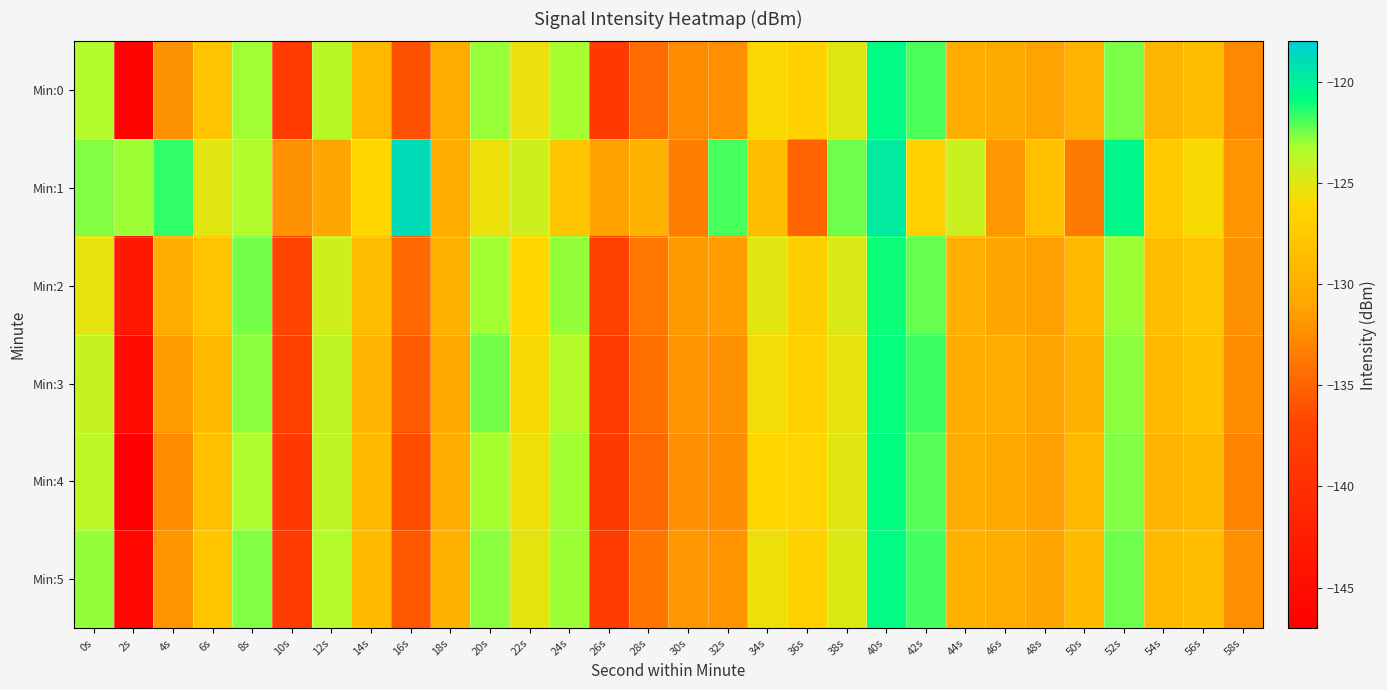

Reading left to right, transcribe all the data shown in this chart.

Min:0: 0s=-123.5	2s=-146.4	4s=-132.2	6s=-128.1	8s=-123.1	10s=-138.3	12s=-123.7	14s=-129.1	16s=-136.1	18s=-130.3	20s=-123.0	22s=-125.5	24s=-123.2	26s=-138.6	28s=-134.5	30s=-132.5	32s=-132.4	34s=-126.0	36s=-126.6	38s=-125.0	40s=-120.7	42s=-122.0	44s=-130.2	46s=-130.5	48s=-131.2	50s=-129.4	52s=-122.6	54s=-129.4	56s=-128.7	58s=-132.8
Min:1: 0s=-122.7	2s=-123.0	4s=-121.6	6s=-125.1	8s=-123.5	10s=-132.2	12s=-130.9	14s=-126.2	16s=-118.9	18s=-130.1	20s=-125.5	22s=-124.3	24s=-127.8	26s=-131.2	28s=-129.6	30s=-133.4	32s=-121.9	34s=-128.7	36s=-135.1	38s=-122.4	40s=-119.8	42s=-126.6	44s=-124.2	46s=-131.8	48s=-128.4	50s=-133.6	52s=-120.5	54s=-127.3	56s=-125.9	58s=-132.1
Min:2: 0s=-125.3	2s=-143.2	4s=-130.1	6s=-127.8	8s=-122.5	10s=-136.9	12s=-124.4	14s=-128.6	16s=-134.7	18s=-129.8	20s=-123.1	22s=-126.2	24s=-122.9	26s=-137.4	28s=-133.8	30s=-131.7	32s=-131.5	34s=-125.1	36s=-127.0	38s=-124.8	40s=-121.1	42s=-122.3	44s=-129.9	46s=-130.8	48s=-131.4	50s=-128.9	52s=-123.0	54s=-128.7	56s=-127.9	58s=-132.2
Min:3: 0s=-124.1	2s=-145.0	4s=-131.5	6s=-128.9	8s=-122.8	10s=-137.6	12s=-124.0	14s=-129.4	16s=-135.5	18s=-130.6	20s=-122.5	22s=-125.9	24s=-123.5	26s=-138.0	28s=-134.2	30s=-132.0	32s=-132.2	34s=-125.7	36s=-126.8	38s=-125.3	40s=-121.0	42s=-121.7	44s=-130.4	46s=-130.1	48s=-131.0	50s=-129.6	52s=-122.8	54s=-129.1	56s=-128.3	58s=-132.5
Min:4: 0s=-123.8	2s=-147.1	4s=-132.6	6s=-128.4	8s=-123.3	10s=-138.6	12s=-123.9	14s=-129.0	16s=-136.3	18s=-130.1	20s=-123.2	22s=-125.6	24s=-123.1	26s=-138.4	28s=-134.7	30s=-132.3	32s=-132.5	34s=-126.1	36s=-126.4	38s=-125.1	40s=-120.9	42s=-122.1	44s=-130.2	46s=-130.7	48s=-131.3	50s=-129.2	52s=-122.7	54s=-129.5	56s=-128.9	58s=-132.9
Min:5: 0s=-122.9	2s=-145.8	4s=-131.9	6s=-127.7	8s=-122.7	10s=-137.9	12s=-123.5	14s=-128.8	16s=-135.8	18s=-129.7	20s=-122.8	22s=-125.2	24s=-123.0	26s=-138.1	28s=-133.9	30s=-131.8	32s=-132.0	34s=-125.5	36s=-126.7	38s=-124.9	40s=-120.7	42s=-121.8	44s=-129.8	46s=-130.3	48s=-130.9	50s=-128.8	52s=-122.4	54s=-129.0	56s=-128.5	58s=-132.4